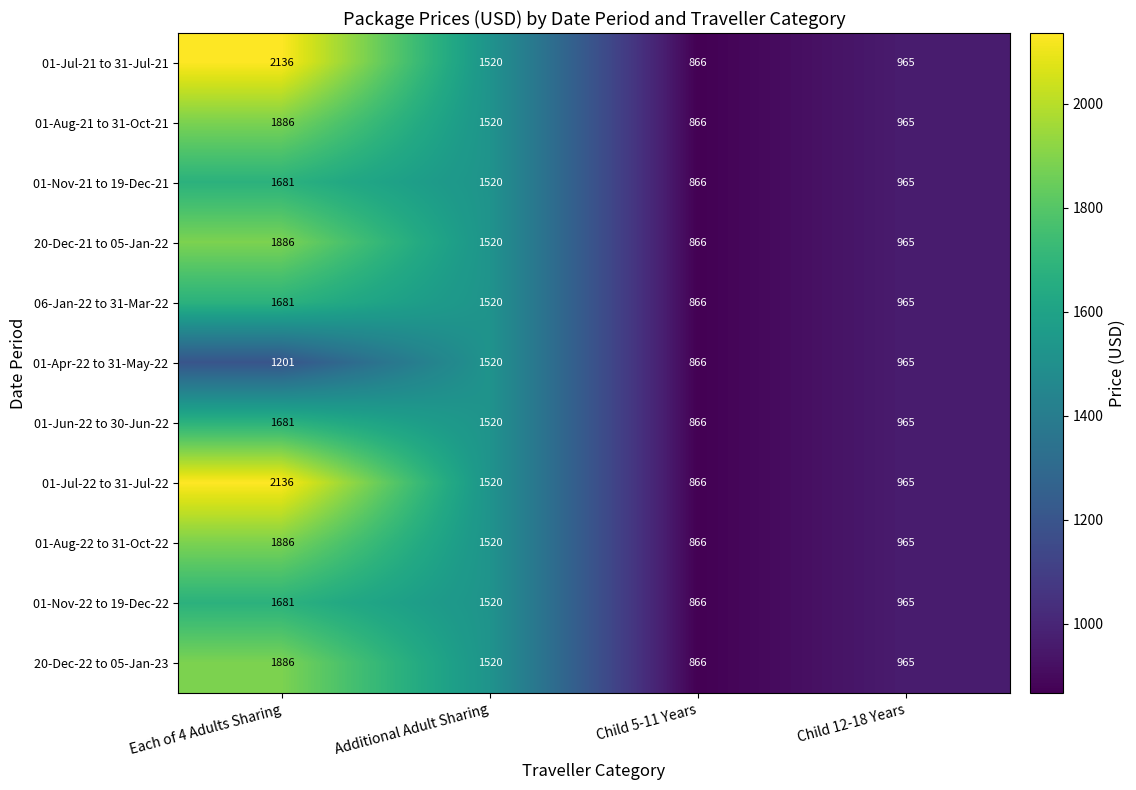

Is it true that 20-Dec-21 to 05-Jan-22 equals 965 at Child 12-18 Years?

True